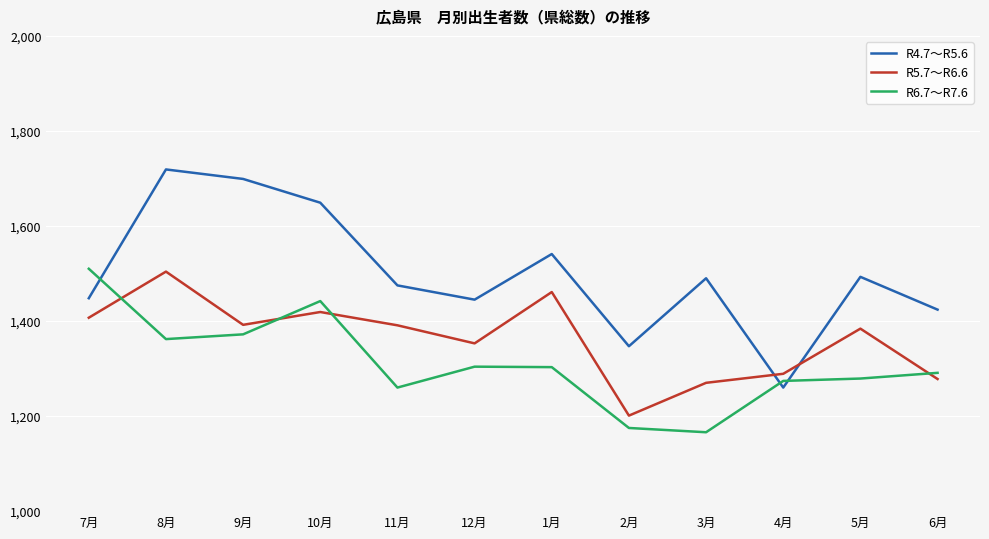

How many intersections are there between R5.7～R6.6 and R4.7～R5.6?

2